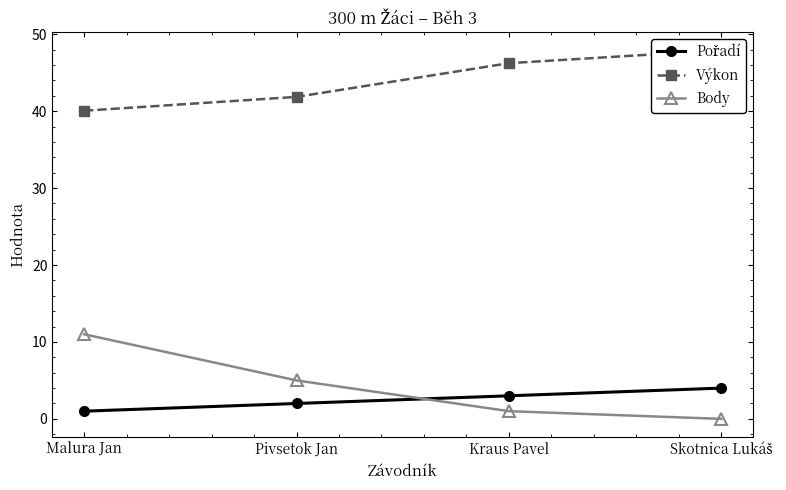

True or false: Výkon and Pořadí cross at least once.

False